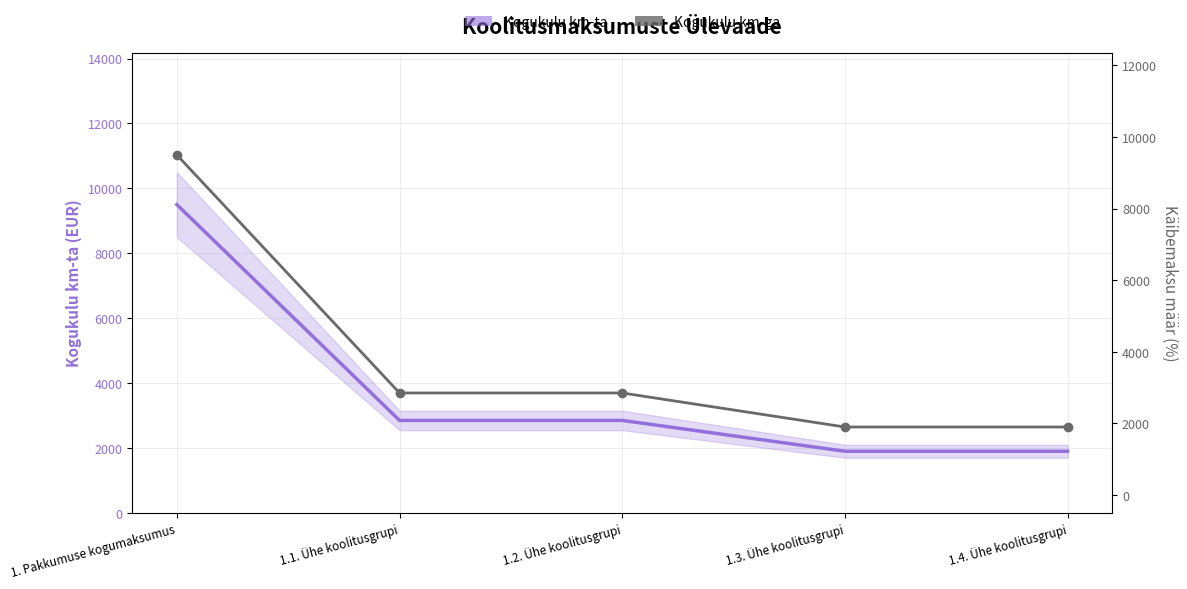

The Kogukulu km-ga series shows 1900 at 1.3. Ühe koolitusgrupi. True or false?

True